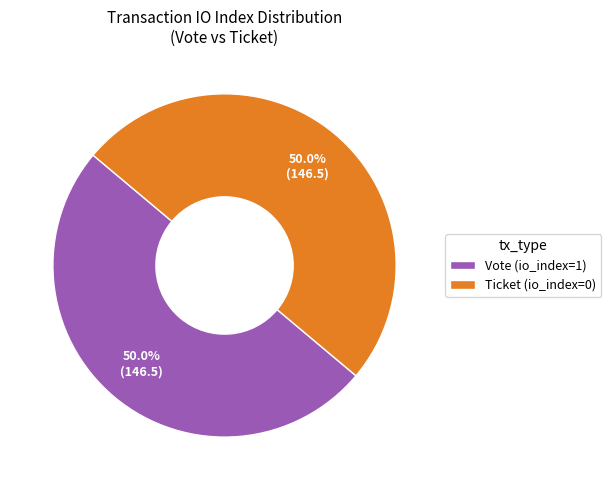

How many segments does this pie chart have?

2